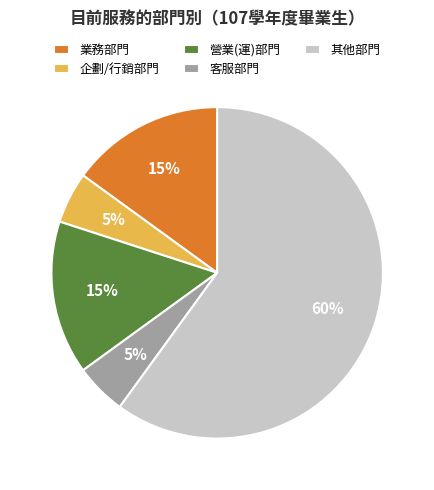

How many segments does this pie chart have?

5